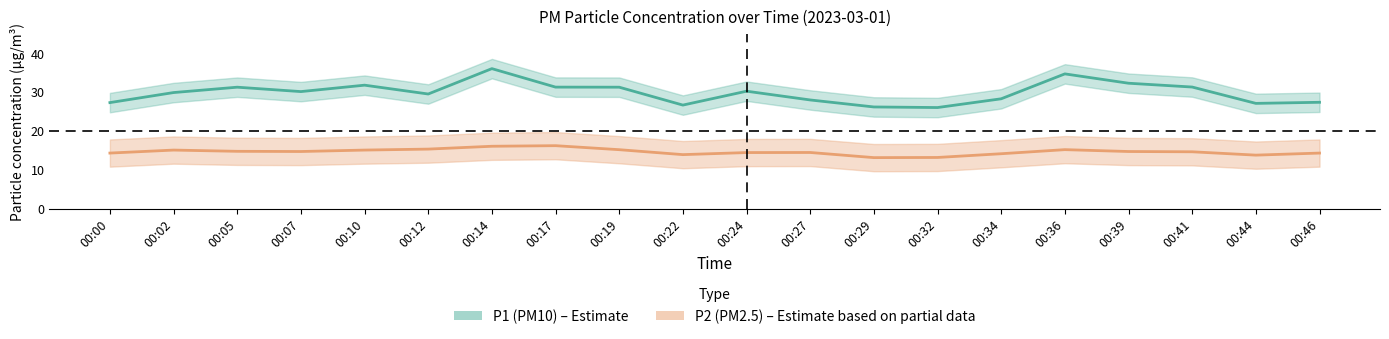

Reading right to left, list all the values displayed in this chart.

P1: 00:46=27.4	00:44=27.1	00:41=31.3	00:39=32.2	00:36=34.6	00:34=28.2	00:32=26.0	00:29=26.1	00:27=27.9	00:24=30.2	00:22=26.6	00:19=31.2	00:17=31.2	00:14=36.0	00:12=29.5	00:10=31.8	00:07=30.1	00:05=31.2	00:02=29.9	00:00=27.3
P2: 00:46=14.3	00:44=13.8	00:41=14.6	00:39=14.7	00:36=15.2	00:34=14.1	00:32=13.2	00:29=13.1	00:27=14.4	00:24=14.4	00:22=13.9	00:19=15.2	00:17=16.2	00:14=16.1	00:12=15.3	00:10=15.1	00:07=14.7	00:05=14.8	00:02=15.1	00:00=14.3